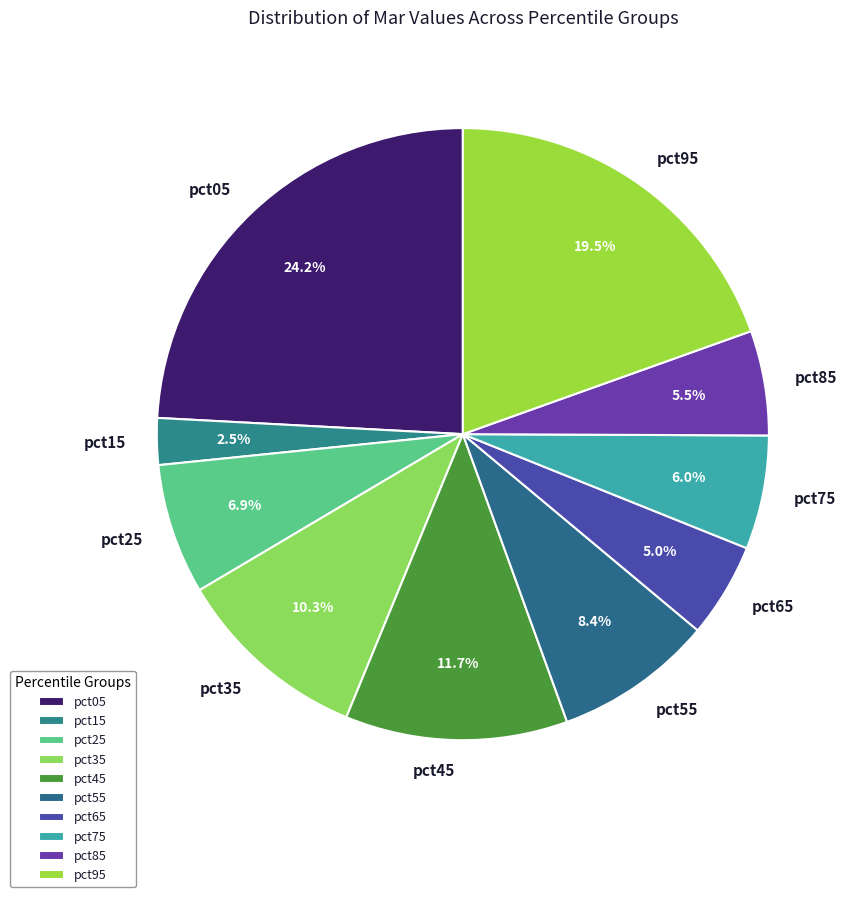

To the nearest percent, what is the average slice percentage?

10%